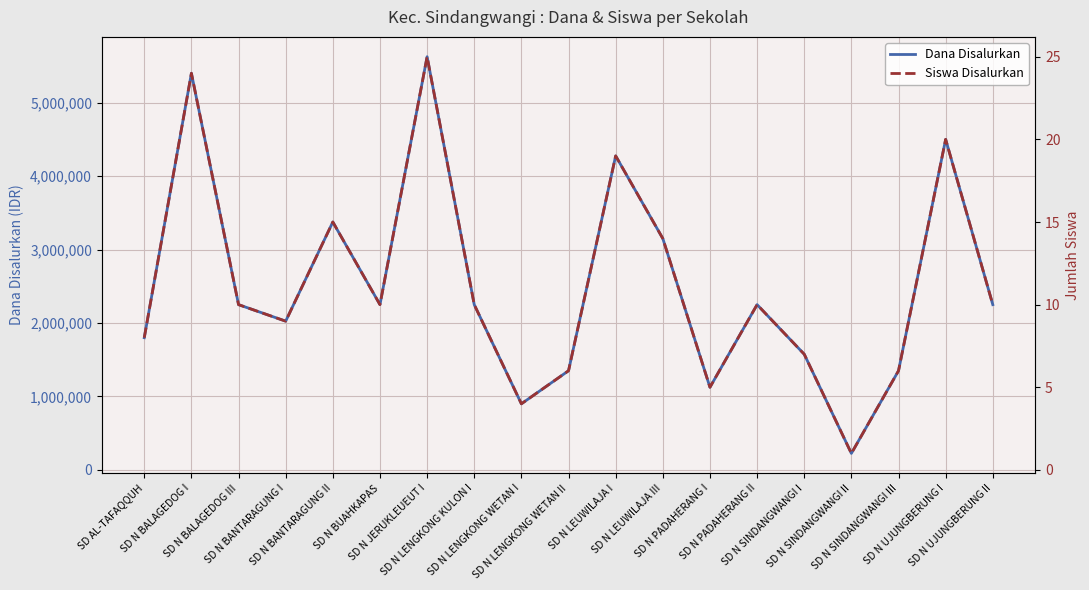

Is this an area chart (filled region under the line)?

No